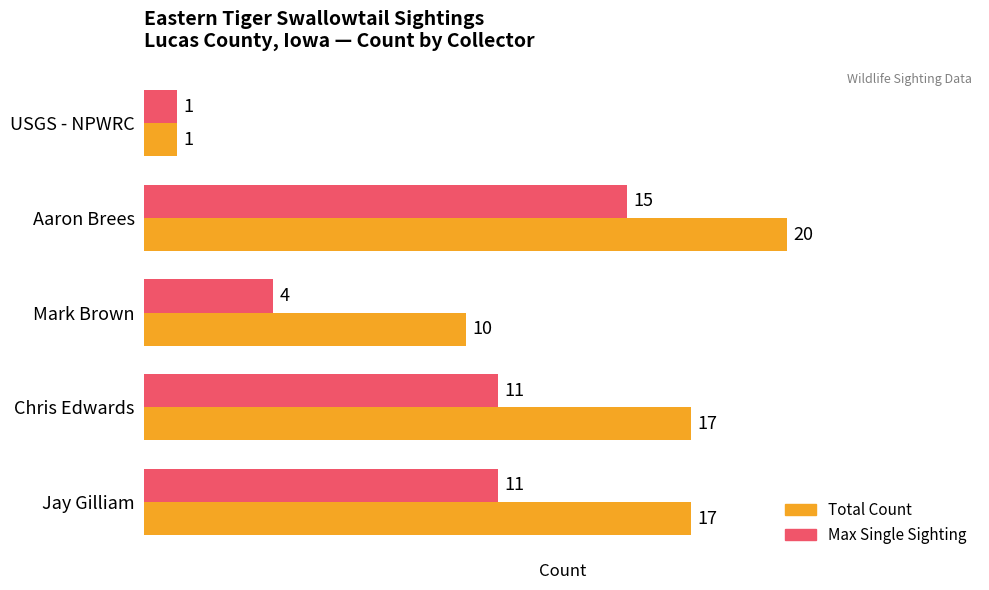

Where is Total Count nearest to the value 10?

Mark Brown